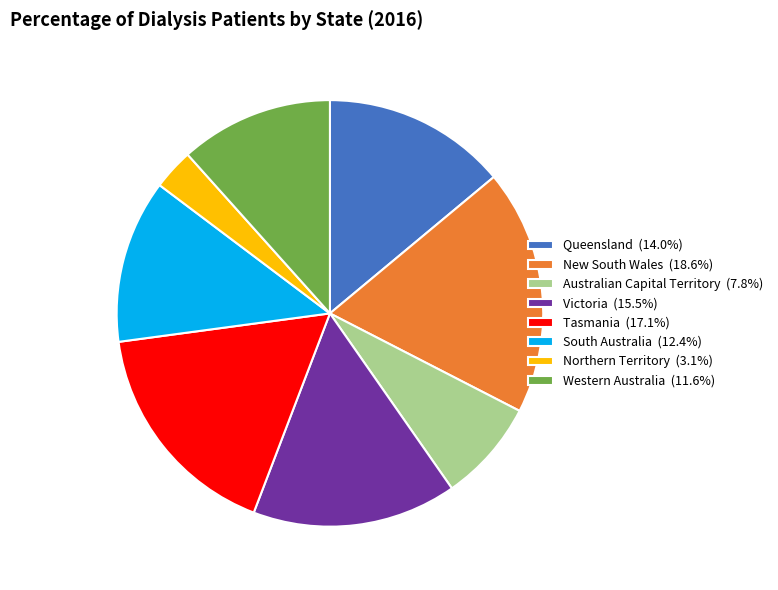

Does any single category account for the majority?

No